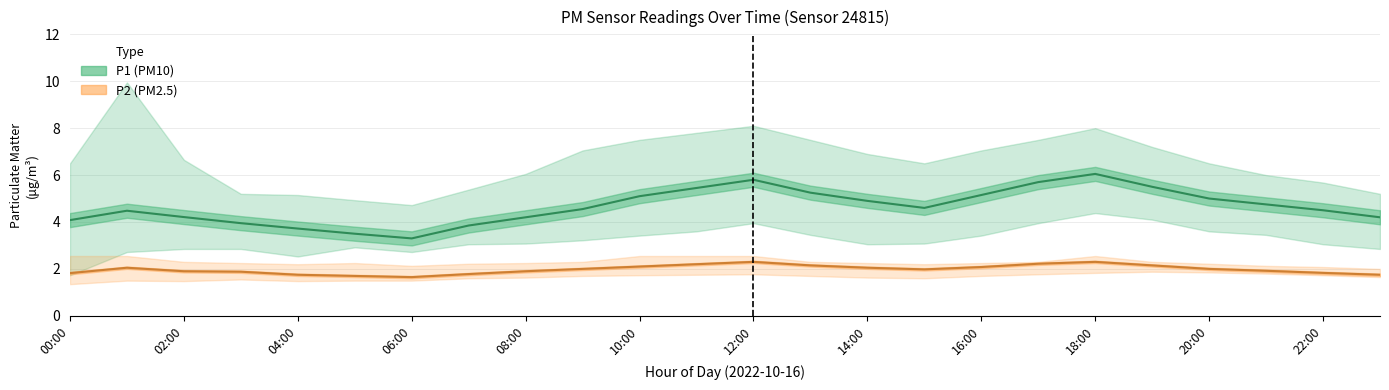

What is the label of the 7th point from the right?

17